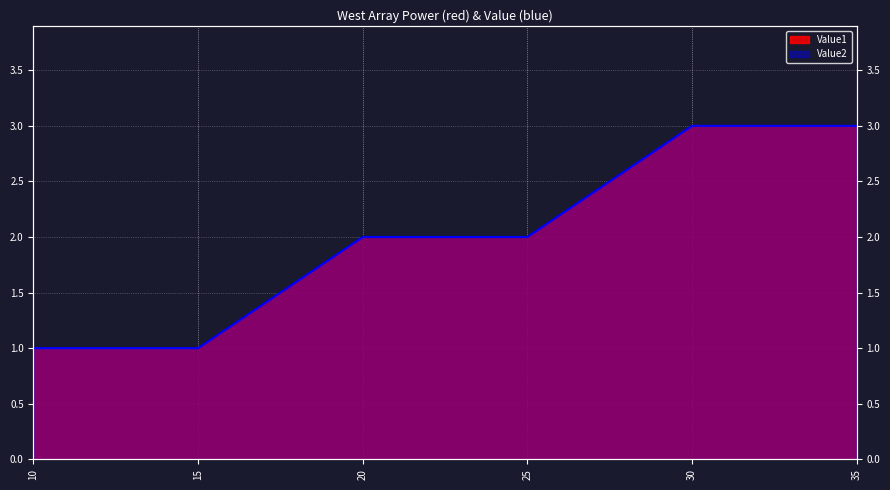

Reading left to right, extract all data points from this chart.

Value1: 1	1	2	2	3	3
Value2: 1	1	2	2	3	3